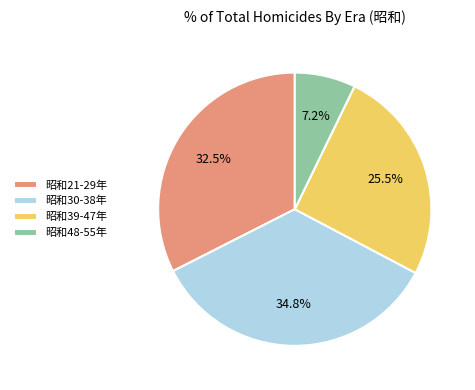

Is there a majority slice in this chart?

No